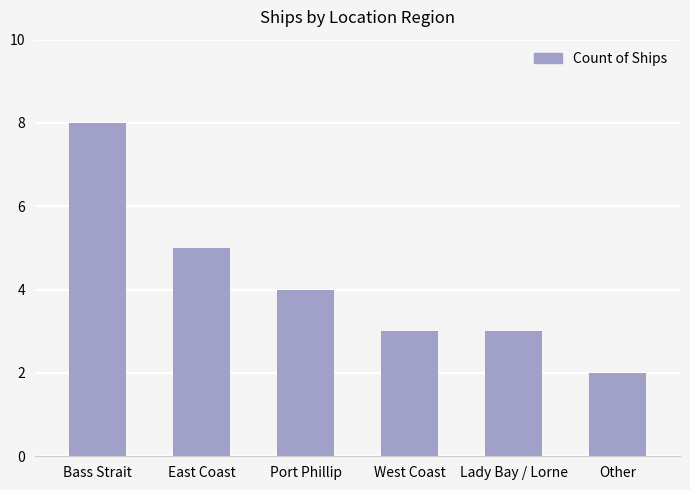

What position from the right is Other?

1